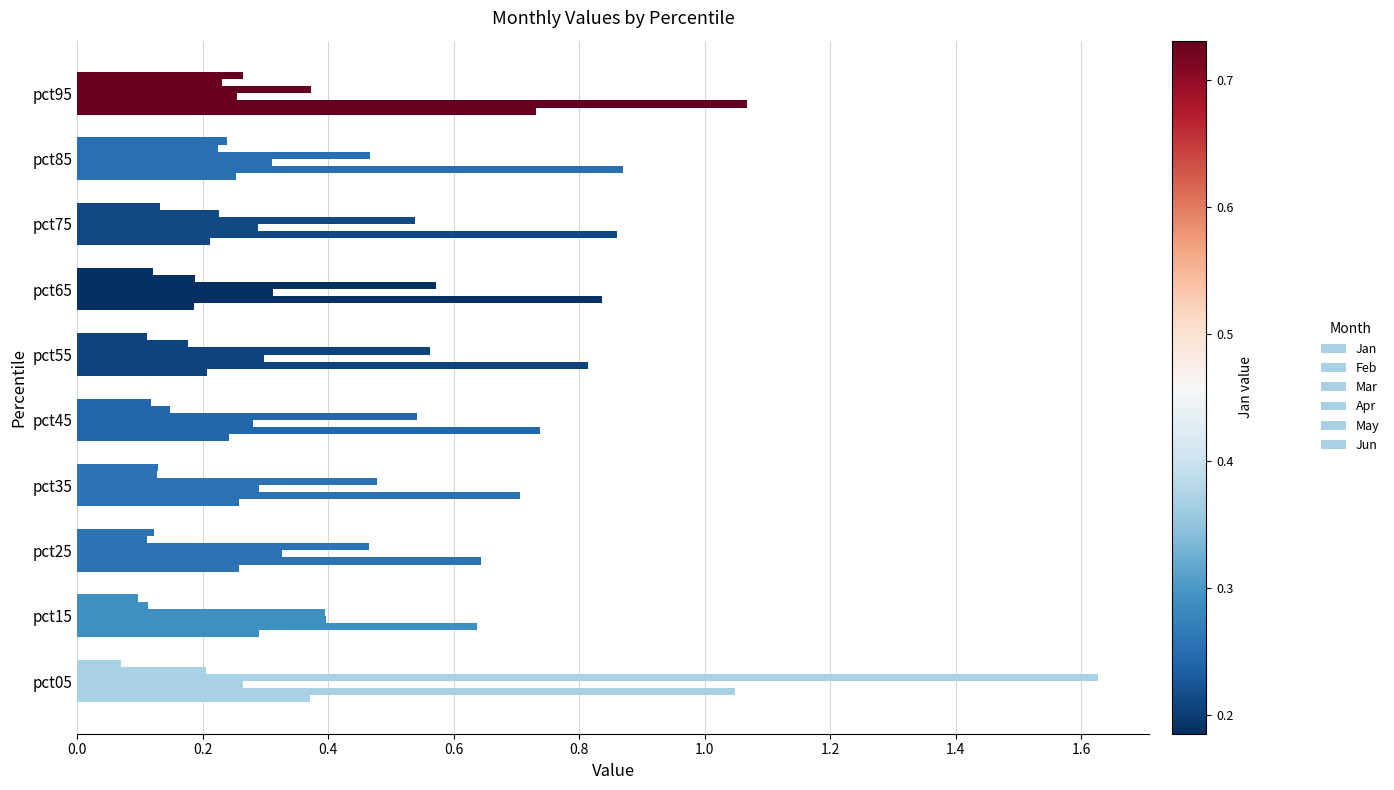

How many series are shown in this chart?

6